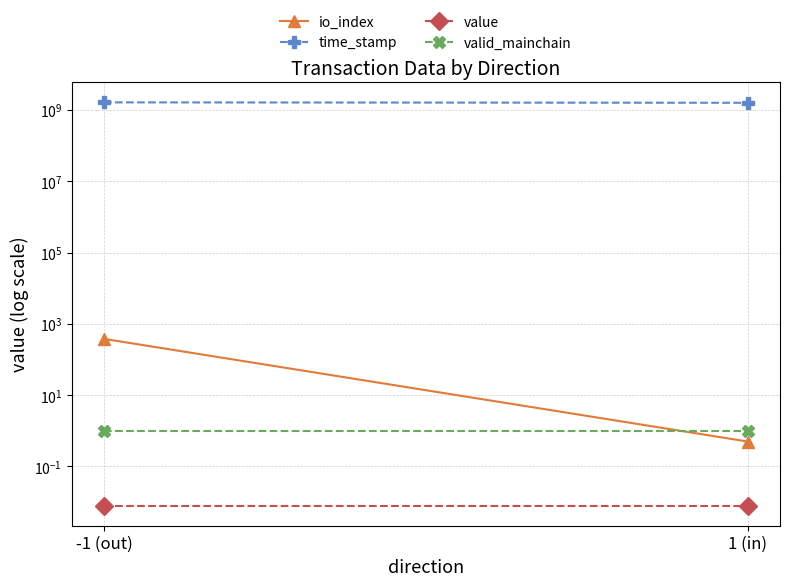

Is it true that io_index equals 380.0 at -1 (out)?

True